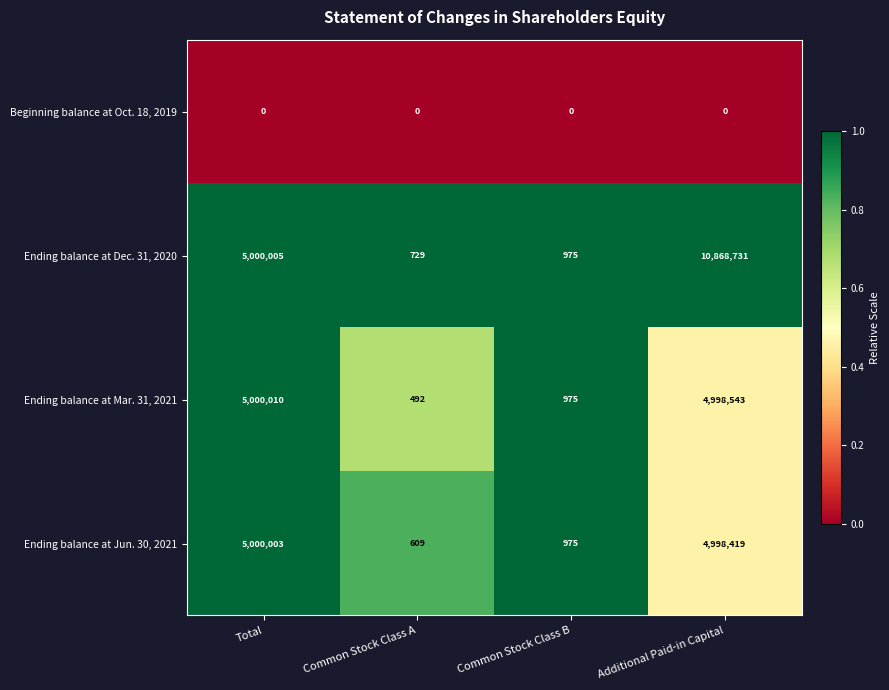

At which category is the sum across all series the highest?

Additional Paid-in Capital